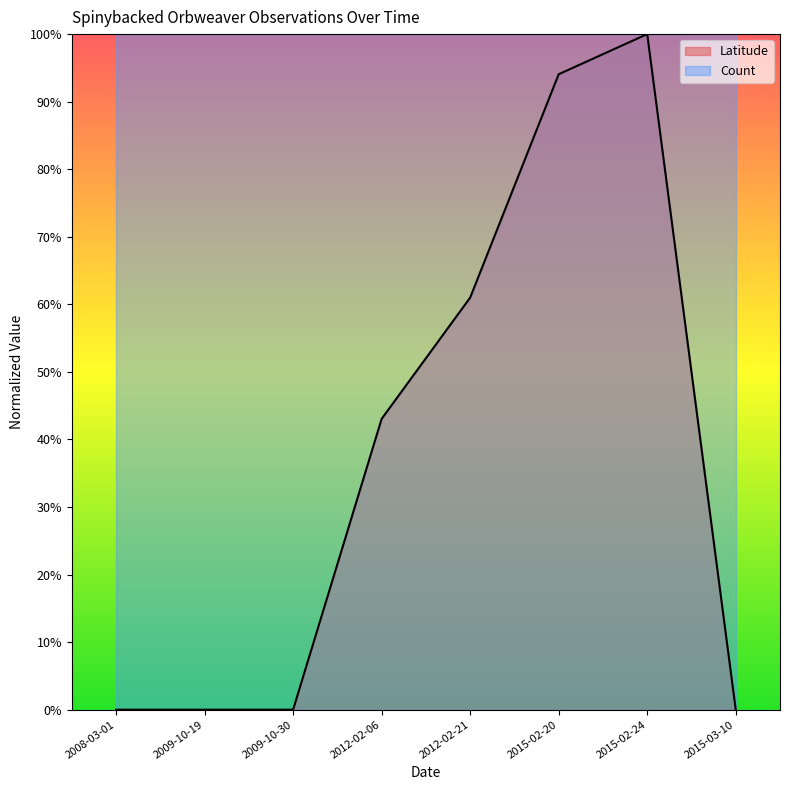

What is the sum of all values?

3.0